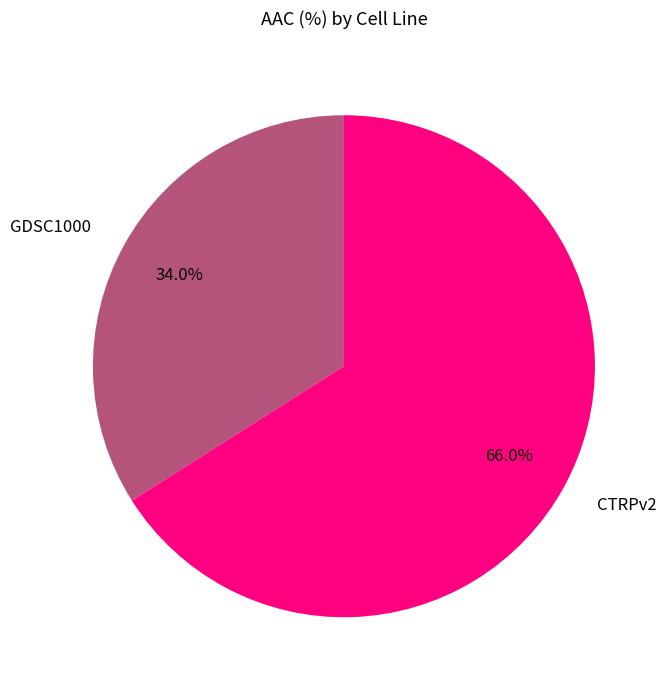

What is the total percentage of GDSC1000 and CTRPv2?

100.0%